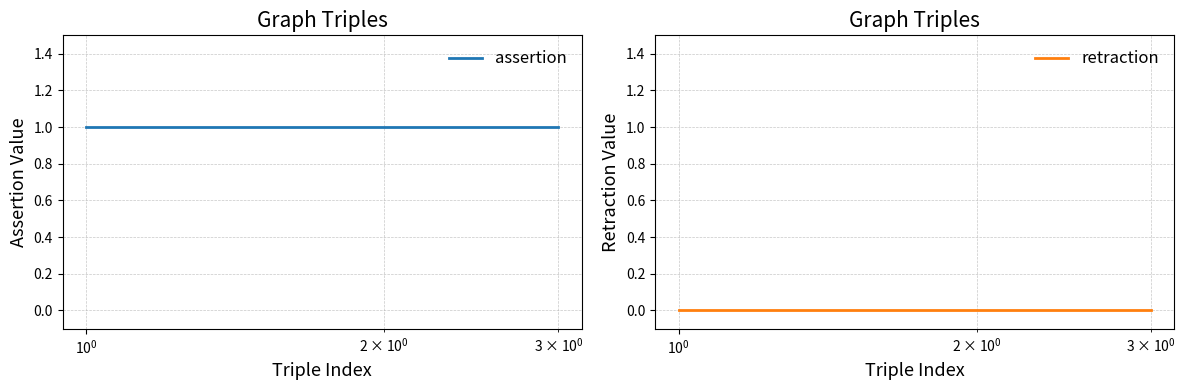

At how many categories does at least one series exceed 0?

3